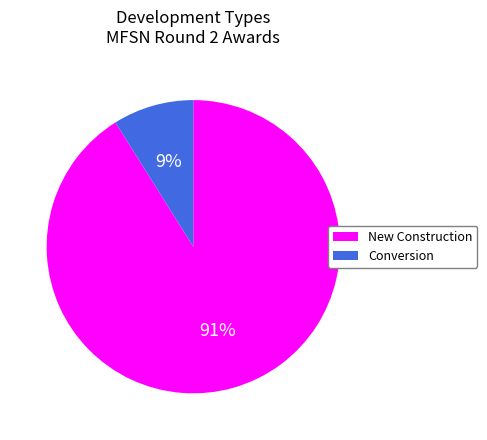

To the nearest percent, what is the difference between the New Construction and Conversion slice percentages?

82%